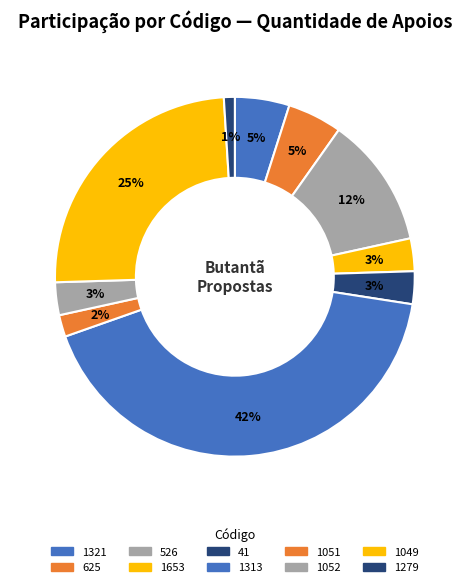

To the nearest percent, what portion does 1049 represent?

25%